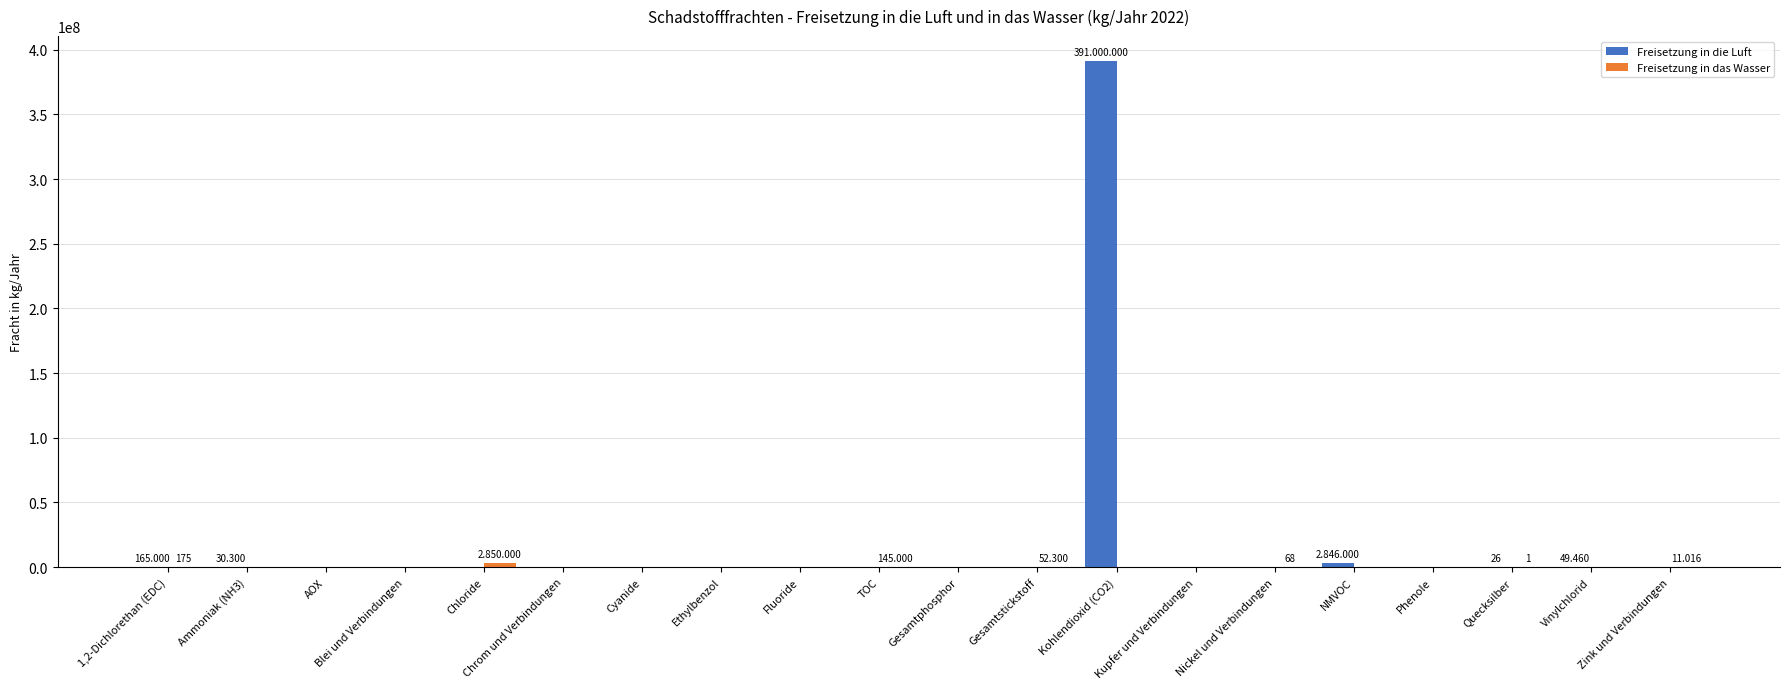

Count the number of categories in the chart.

20